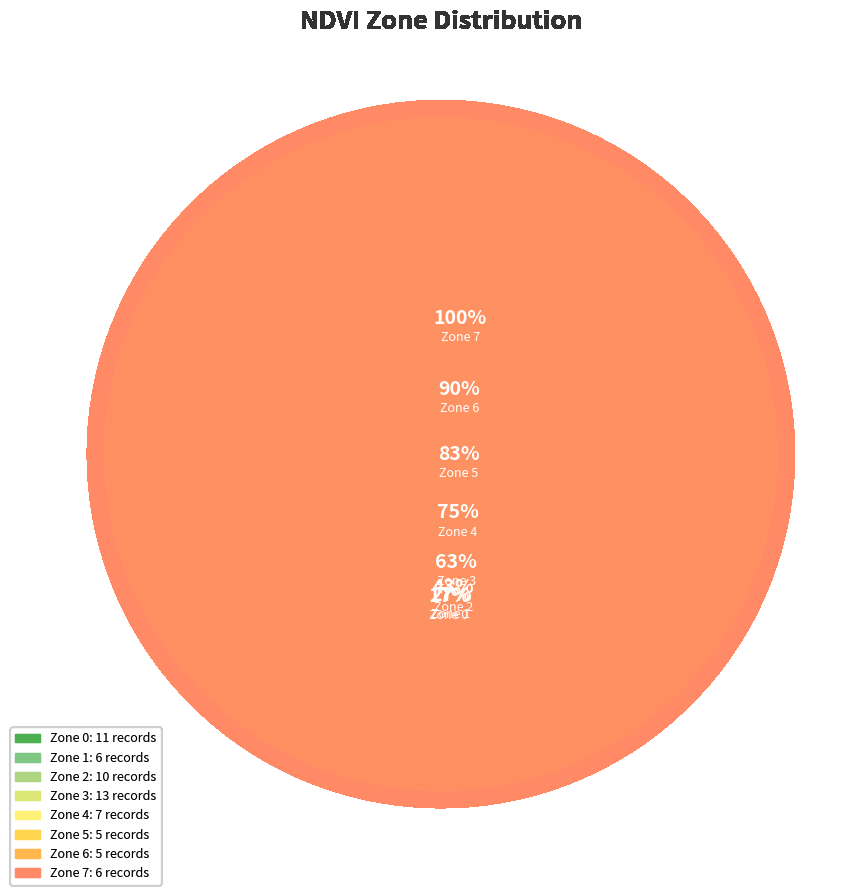

Combined, do Zone 3 and Zone 1 account for over 50%?

No